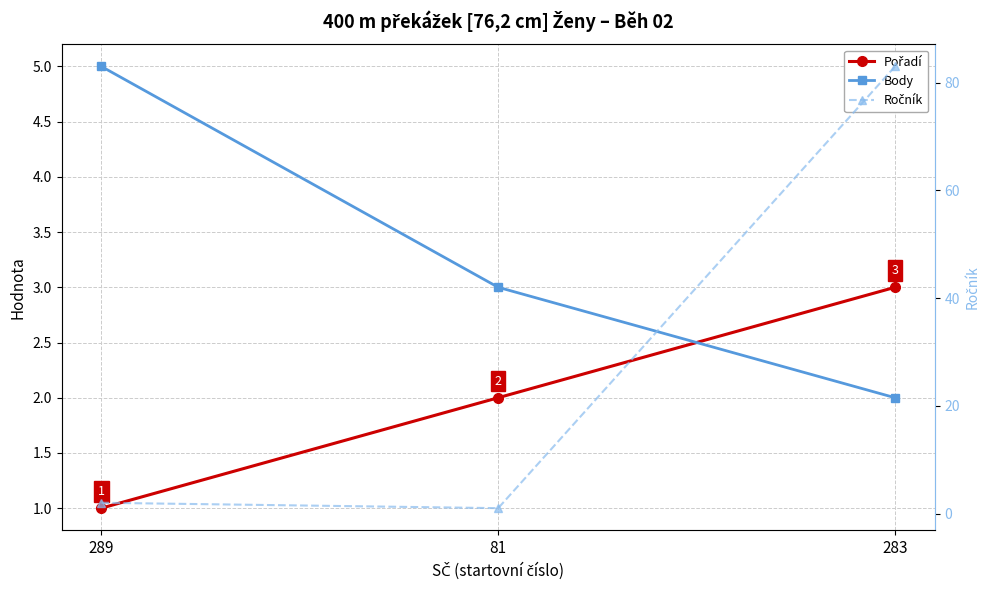

The Ročník series shows 1 at 81. True or false?

False